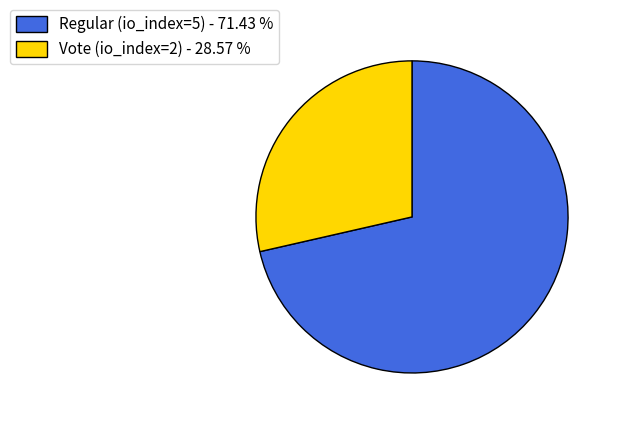

Rank the categories by value from lowest to highest.

Vote (io_index=2), Regular (io_index=5)